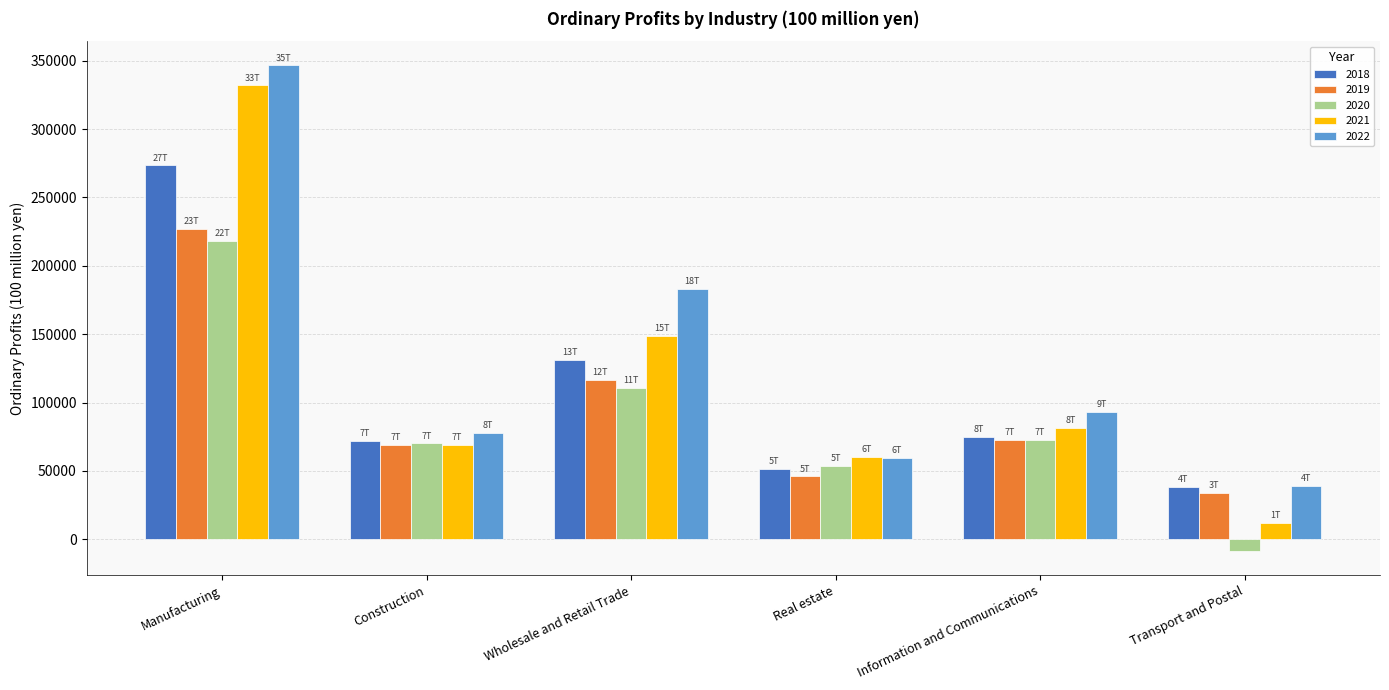

Between Construction and Transport and Postal, which series saw the biggest shift?

2020